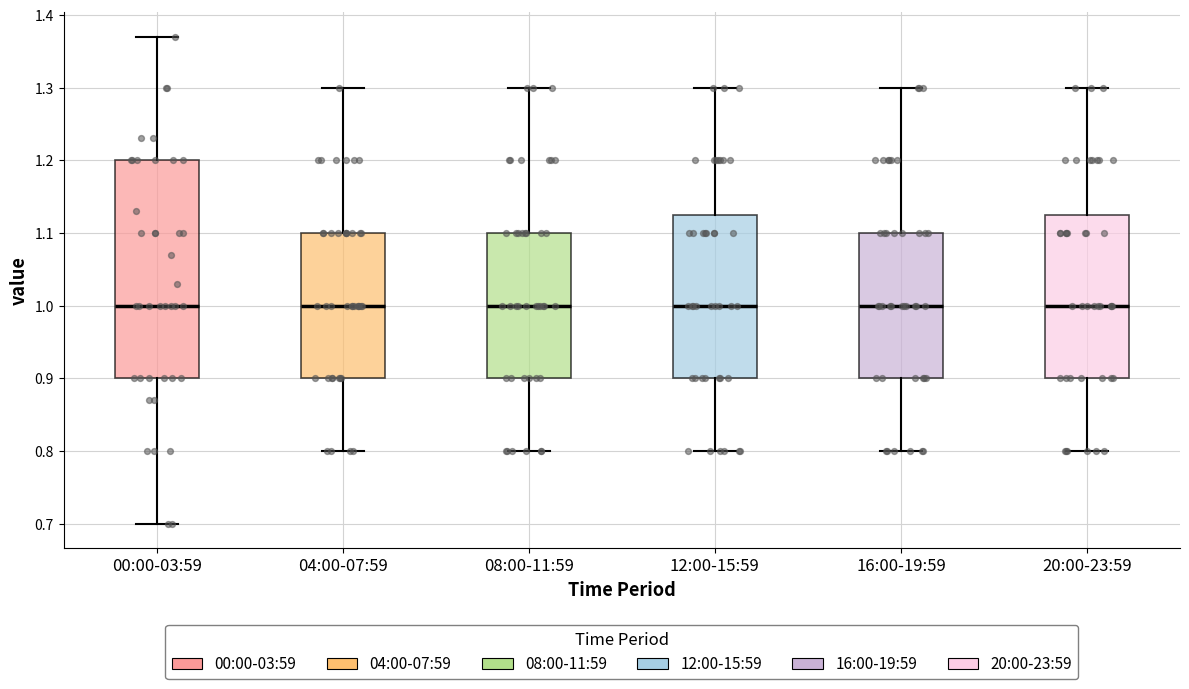

Reading left to right, read every box against the y-axis: the position of its median line, the range the box covers, and the ends of its whiskers. The values are not printed on the chart, so give them approximately, as read against the axis.

00:00-03:59: median 1.00, box 0.90 to 1.20, whiskers 0.70 to 1.37
04:00-07:59: median 1.00, box 0.90 to 1.10, whiskers 0.80 to 1.30
08:00-11:59: median 1.00, box 0.90 to 1.10, whiskers 0.80 to 1.30
12:00-15:59: median 1.00, box 0.90 to 1.13, whiskers 0.80 to 1.30
16:00-19:59: median 1.00, box 0.90 to 1.10, whiskers 0.80 to 1.30
20:00-23:59: median 1.00, box 0.90 to 1.13, whiskers 0.80 to 1.30